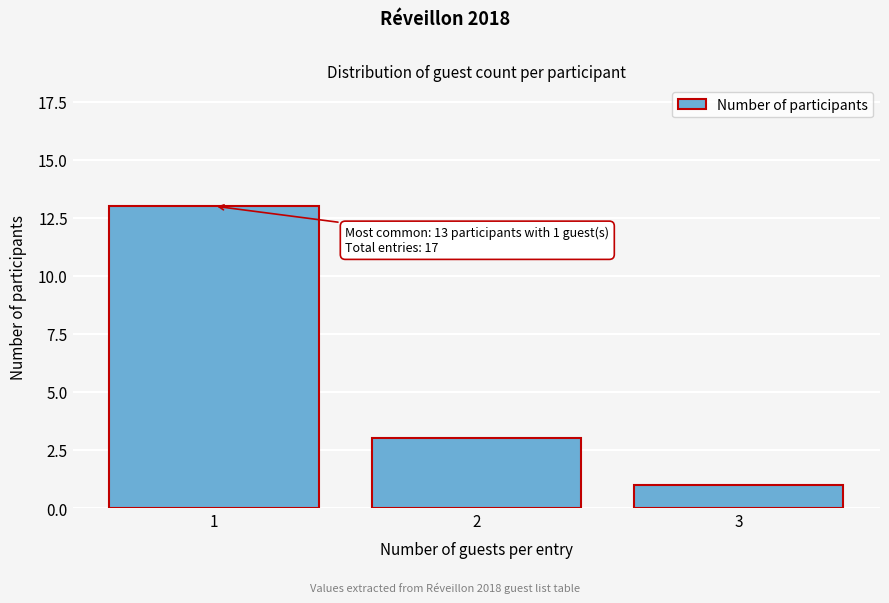

Reading left to right, extract all data points from this chart.

13	3	1